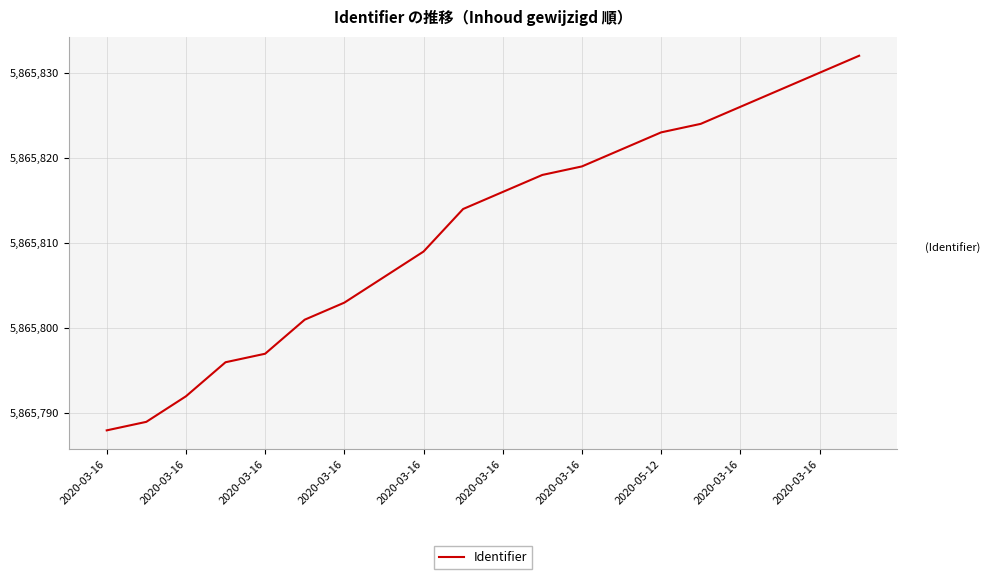

What is the difference between the maximum and minimum values?

44